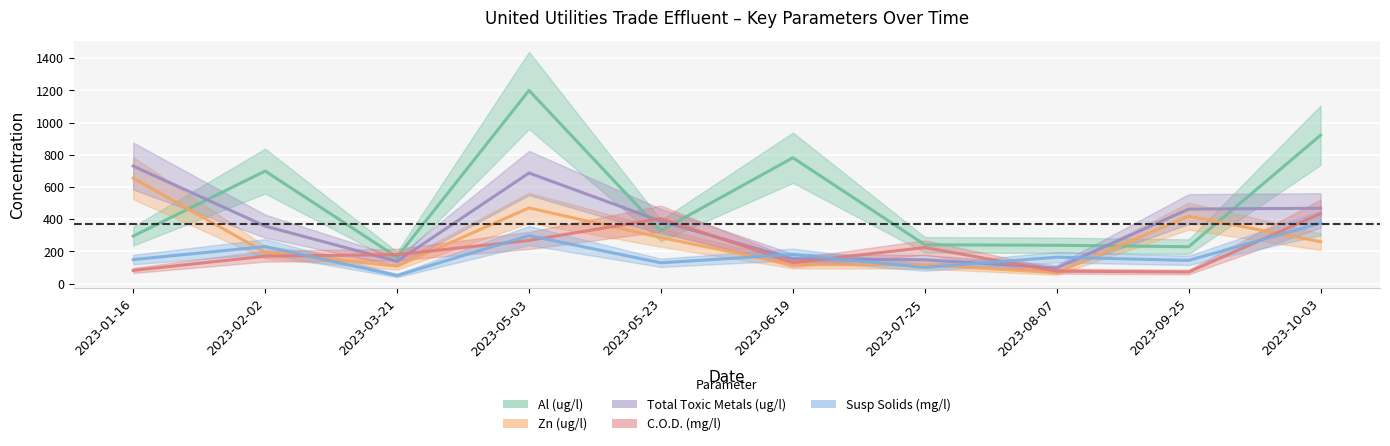

At how many categories does at least one series exceed 391?

7